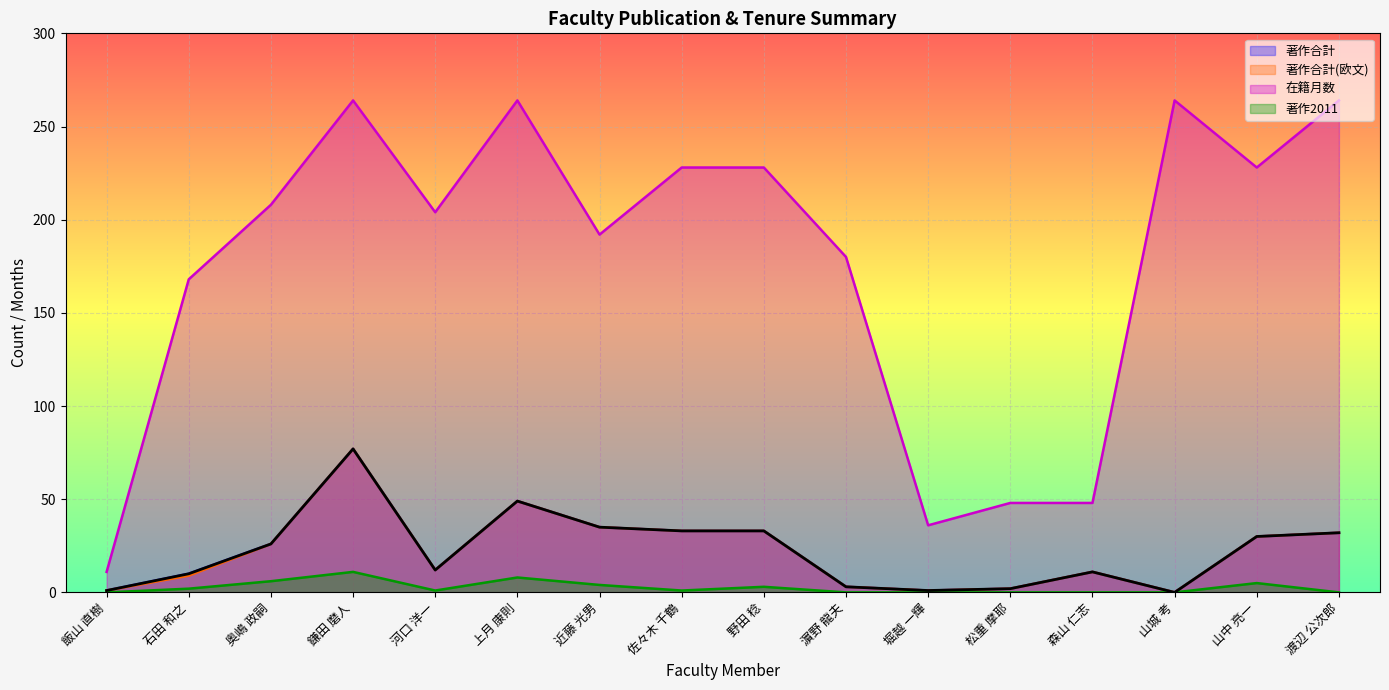

At which category does the chart reach its peak across all series?

鎌田 磨人